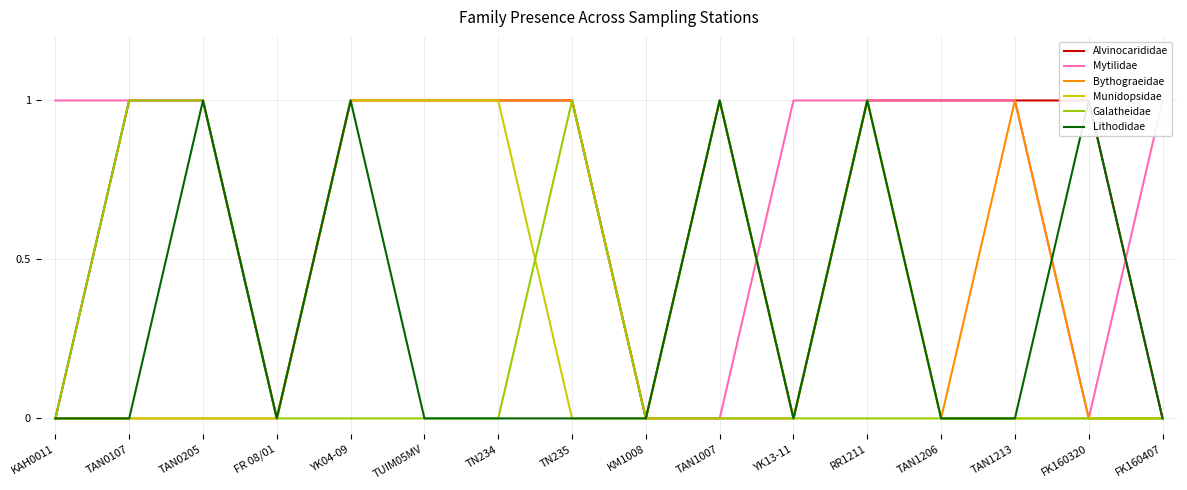

Reading left to right, list all the values displayed in this chart.

Alvinocarididae: 0	1	1	0	1	1	1	1	0	1	0	1	1	1	1	0
Mytilidae: 1	1	1	0	1	1	1	1	0	0	1	1	1	1	0	1
Bythograeidae: 0	0	0	0	1	1	1	1	0	0	0	1	0	1	0	0
Munidopsidae: 0	0	0	0	1	1	1	0	0	1	0	1	0	0	0	0
Galatheidae: 0	1	1	0	0	0	0	1	0	0	0	0	0	0	0	0
Lithodidae: 0	0	1	0	1	0	0	0	0	1	0	1	0	0	1	0